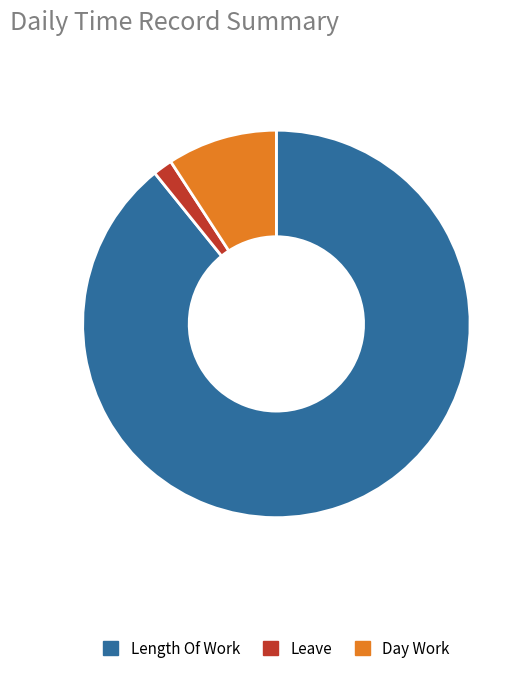

Do Day Work and Length Of Work together represent more than half of the pie?

Yes